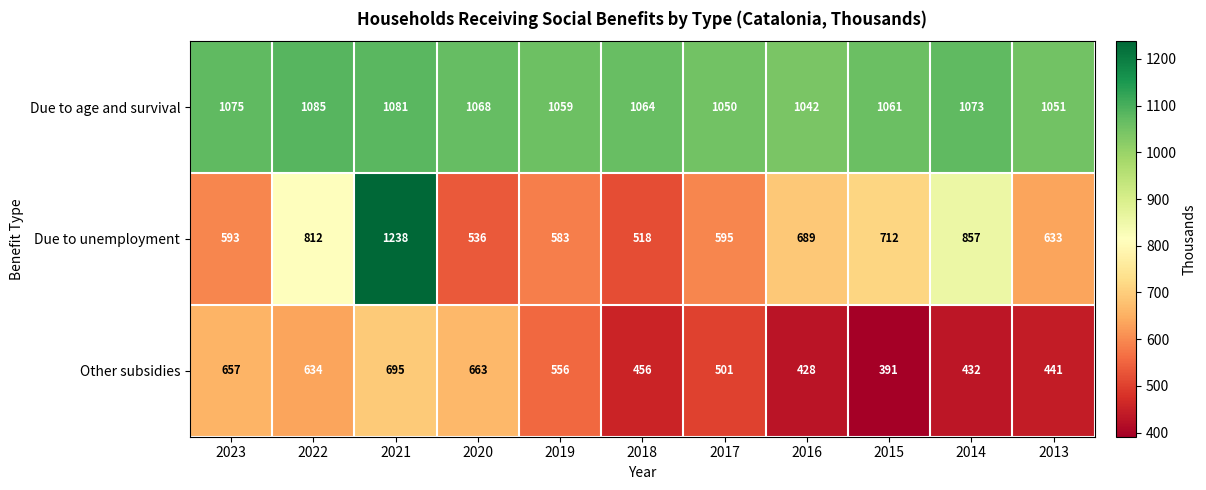

At which category is the sum across all series the highest?

2021